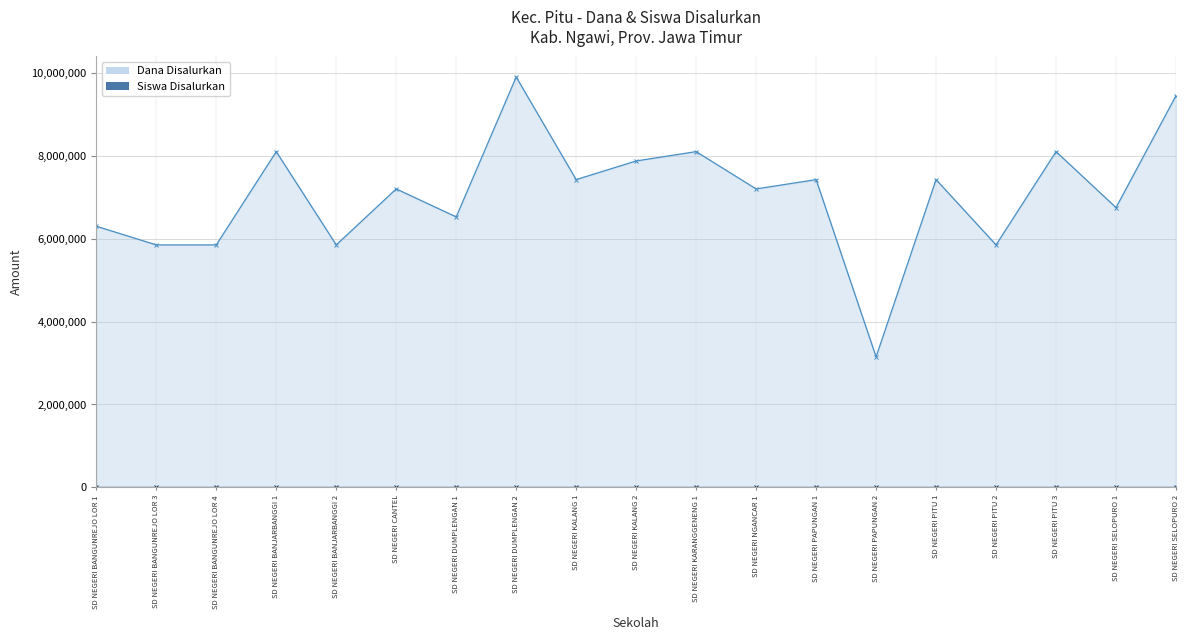

Reading left to right, extract all data points from this chart.

Dana Disalurkan: 6300000	5850000	5850000	8100000	5850000	7200000	6525000	9900000	7425000	7875000	8100000	7200000	7425000	3150000	7425000	5850000	8100000	6750000	9450000
Siswa Disalurkan: 18	15	14	24	16	21	19	24	20	20	23	18	21	8	22	15	25	18	26